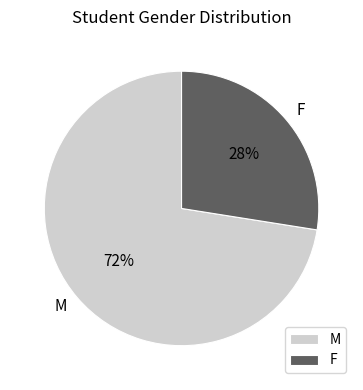

What is the largest slice in the pie chart?

M